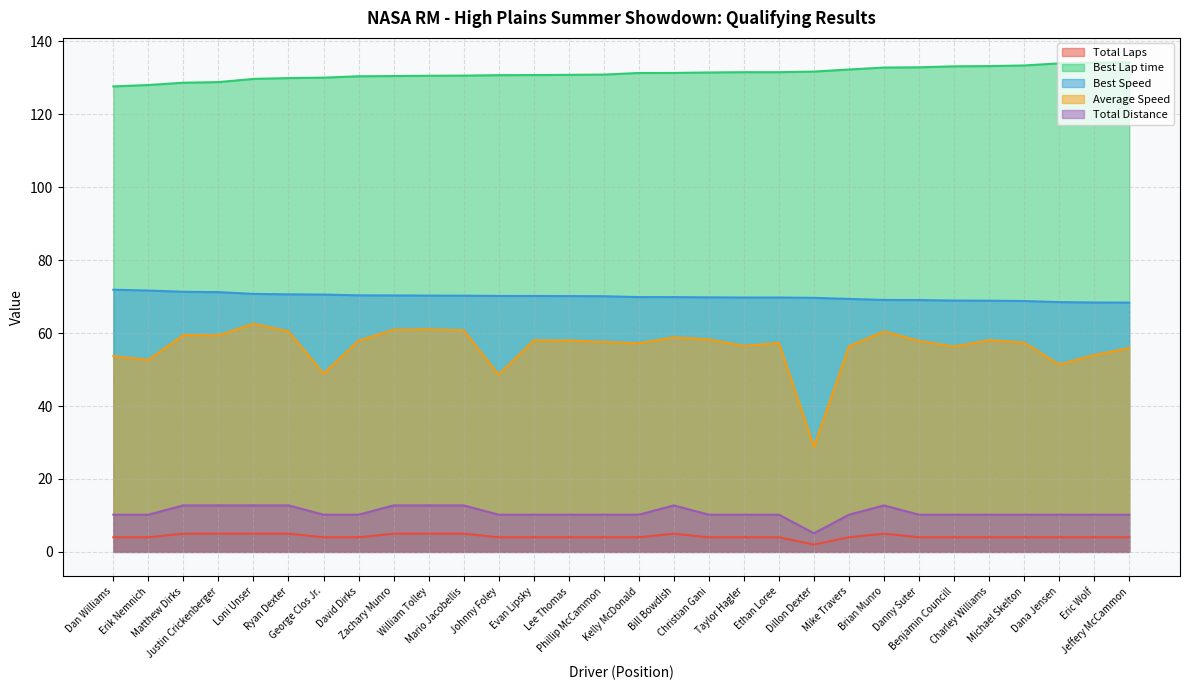

What is the total value across all series at Dillon Dexter?

237.3